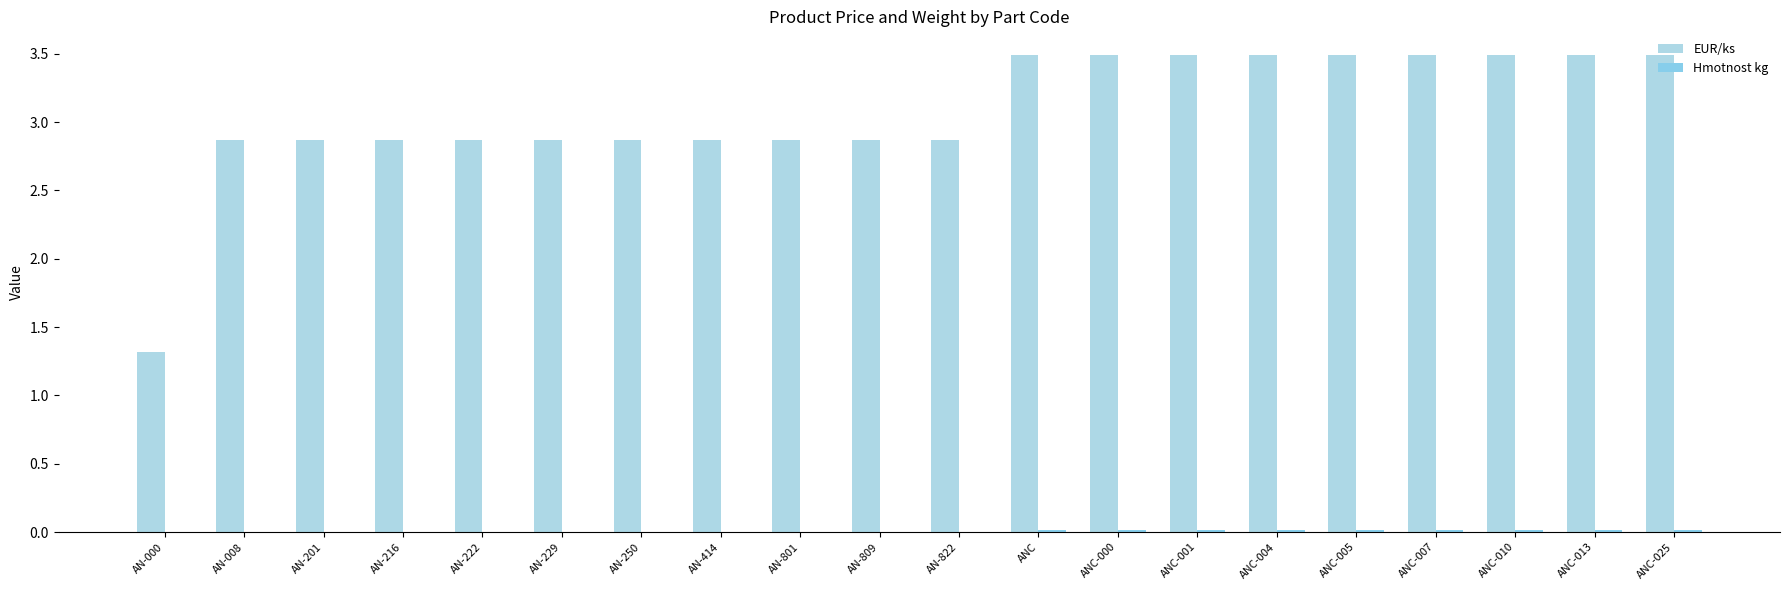

Which series has the widest spread of values?

EUR/ks